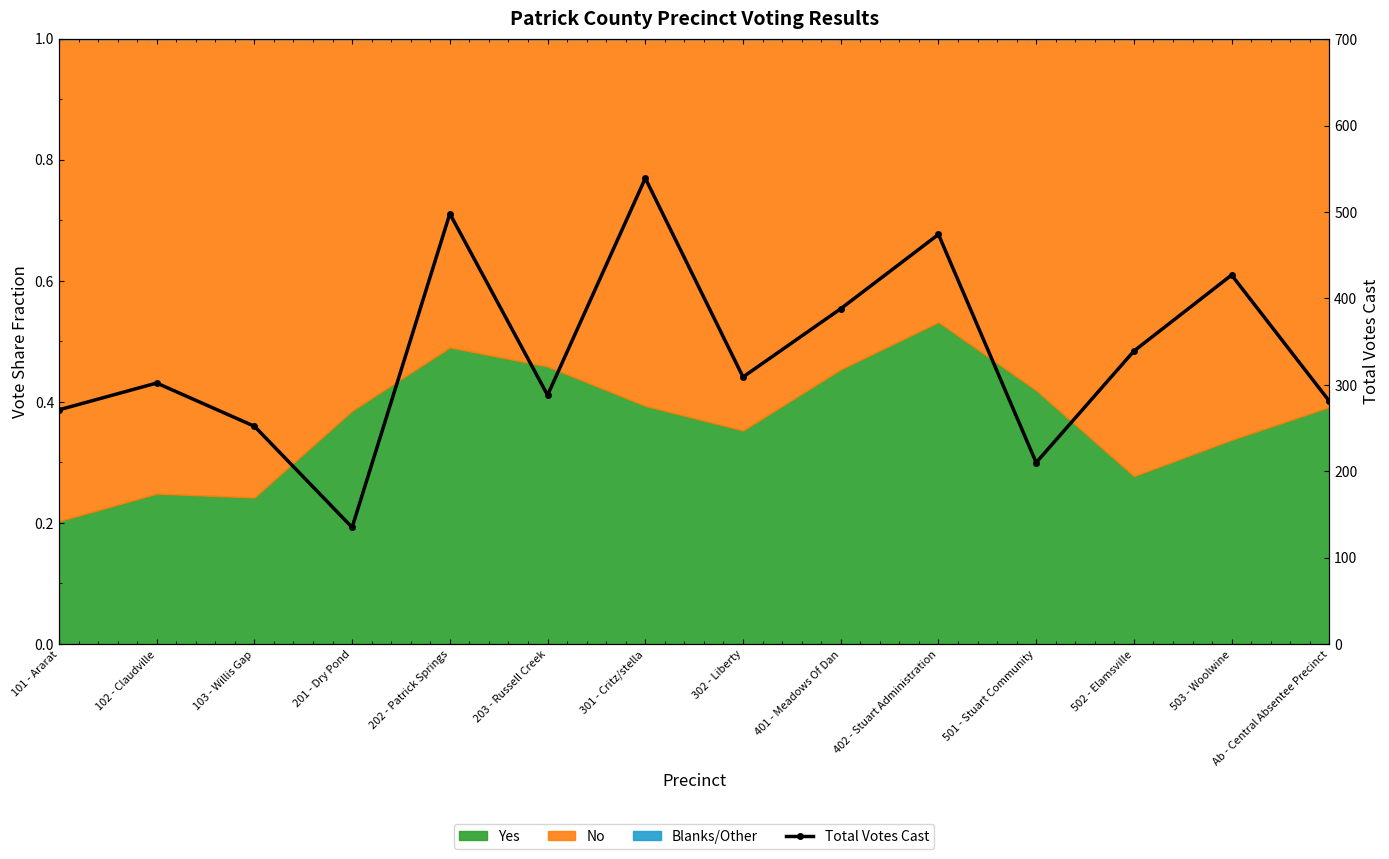

True or false: the data shows 309 at 302 - Liberty.

True